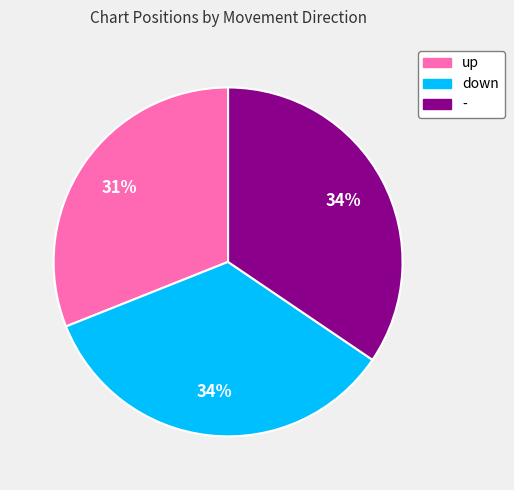

Combined, do up and - account for over 50%?

Yes